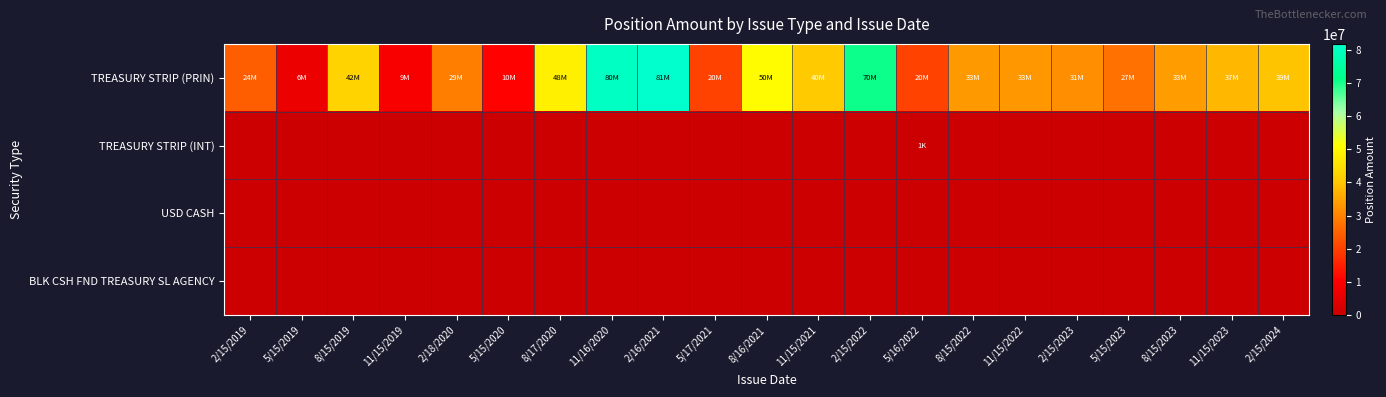

Count the number of categories in the chart.

21